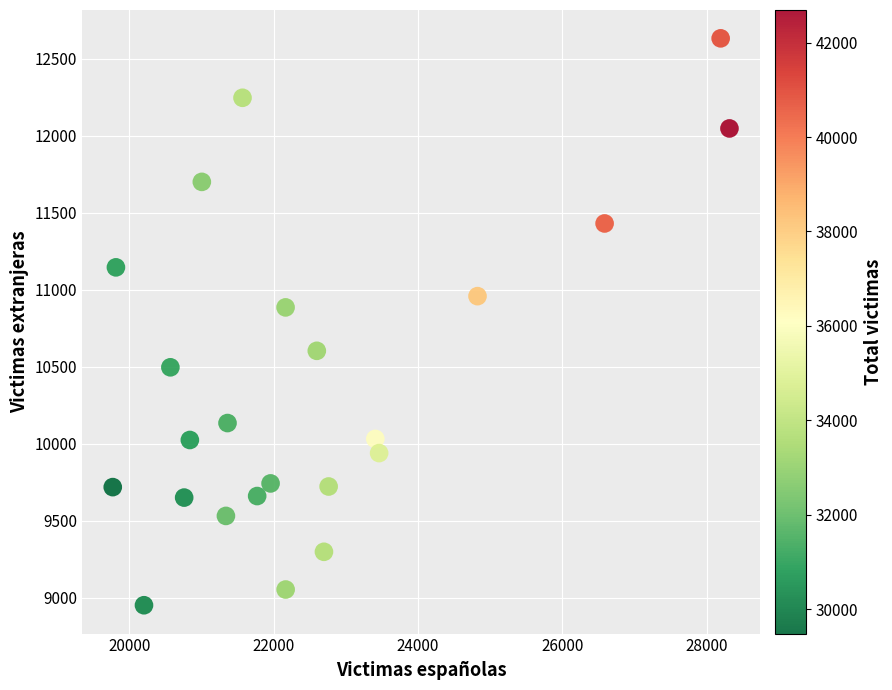

What Y value in the scatter plot is closest to 10792?

10886